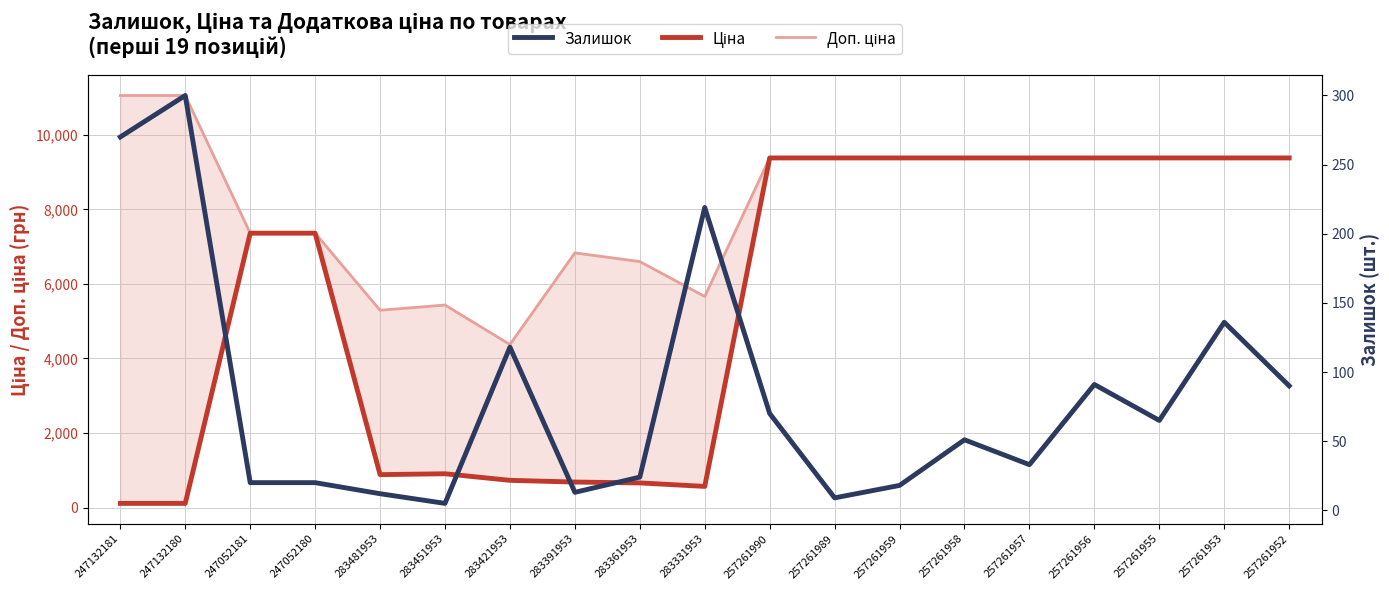

Rank the series by their maximum value, from lowest to highest.

Залишок, Ціна, Доп. ціна